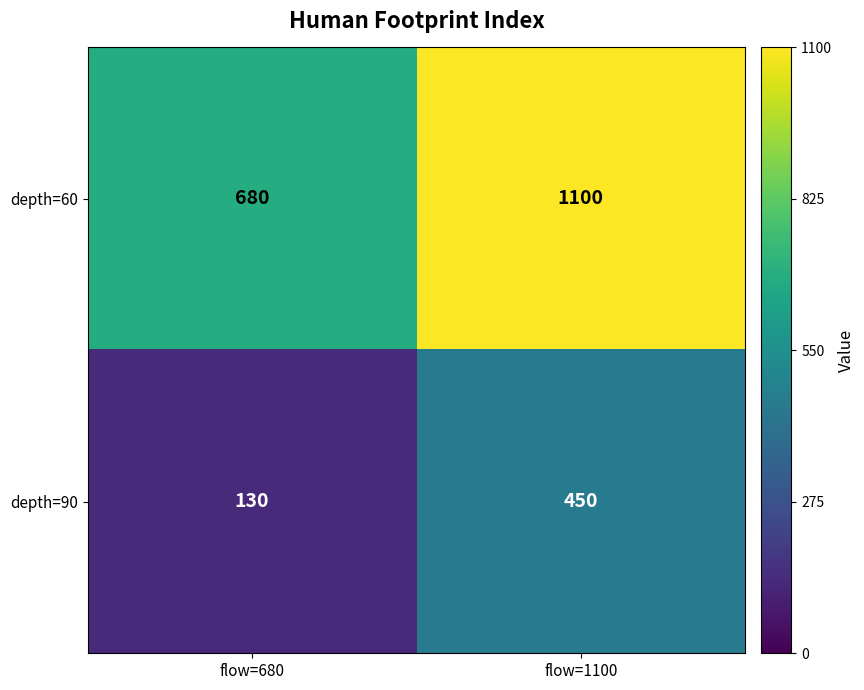

What is the spread (max minus min) of values at flow=680?

550